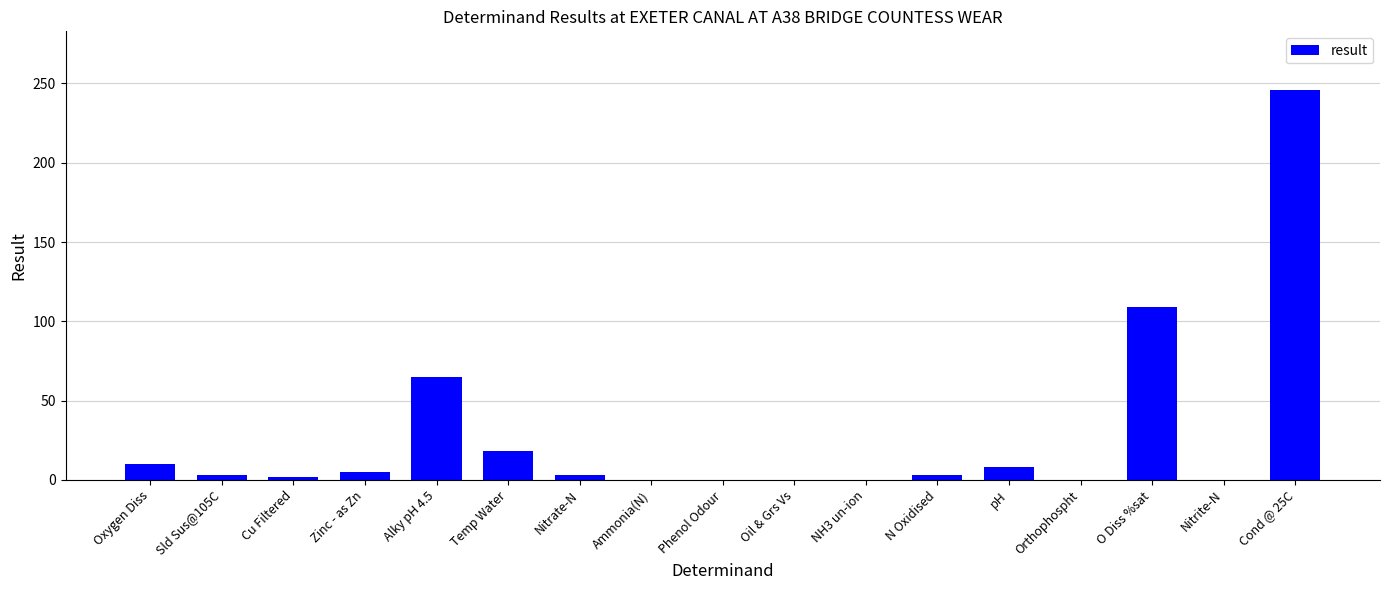

Which has a higher value, O Diss %sat or N Oxidised?

O Diss %sat